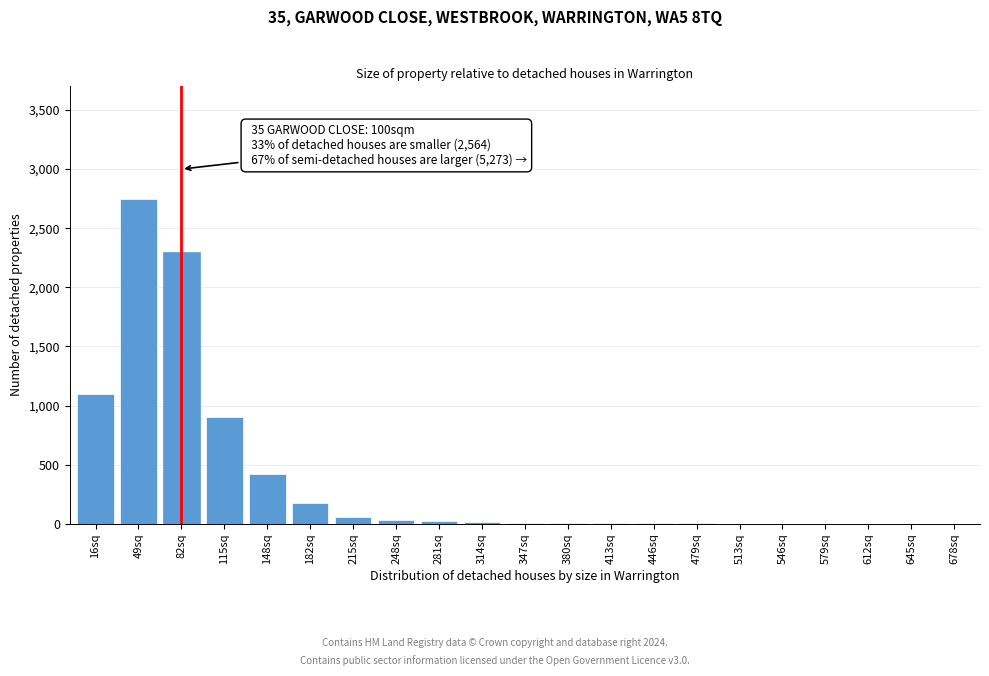

At which label is the value closest to 1375?

16sq